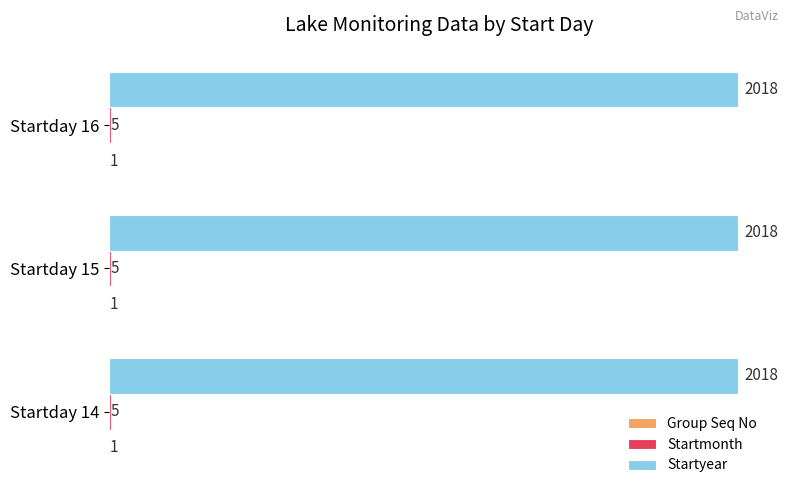

What is the highest value of the Startyear series?

2018